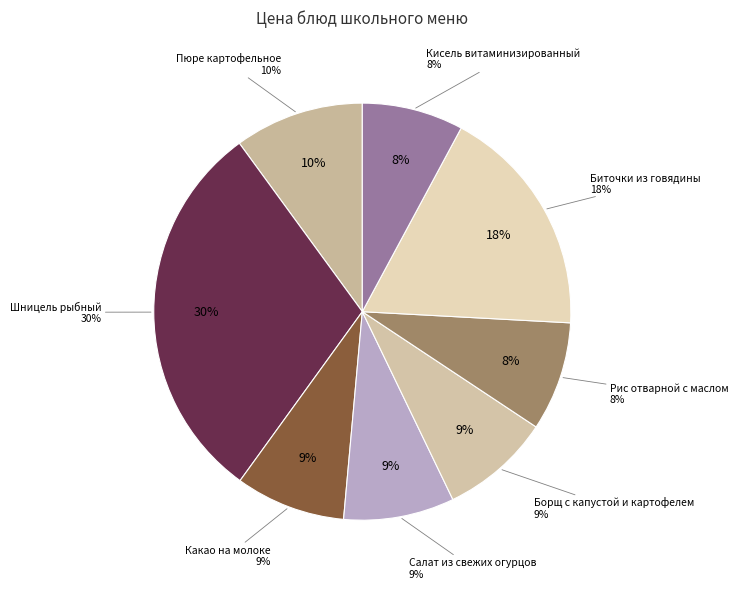

Which has a higher value, Борщ с капустой и картофелем or Пюре картофельное?

Пюре картофельное